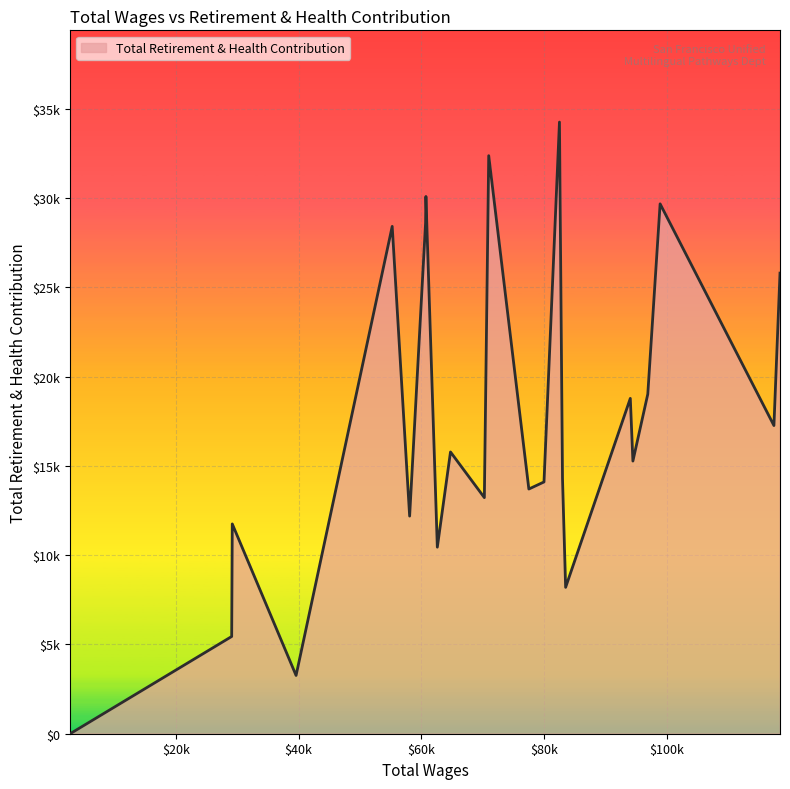

Does the chart display data point markers on the line(s)?

No